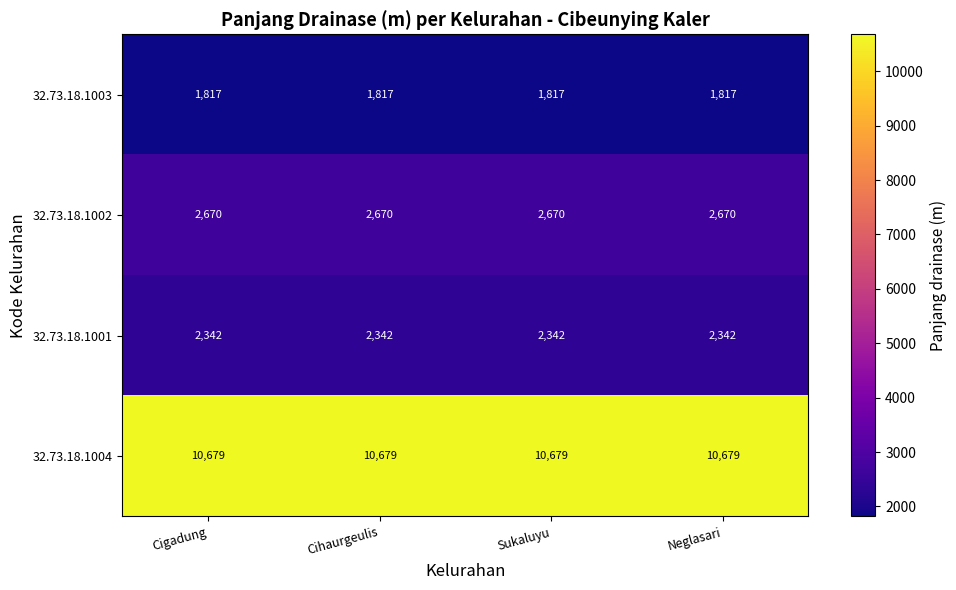

What is the difference between the highest and lowest values at Neglasari?

8862